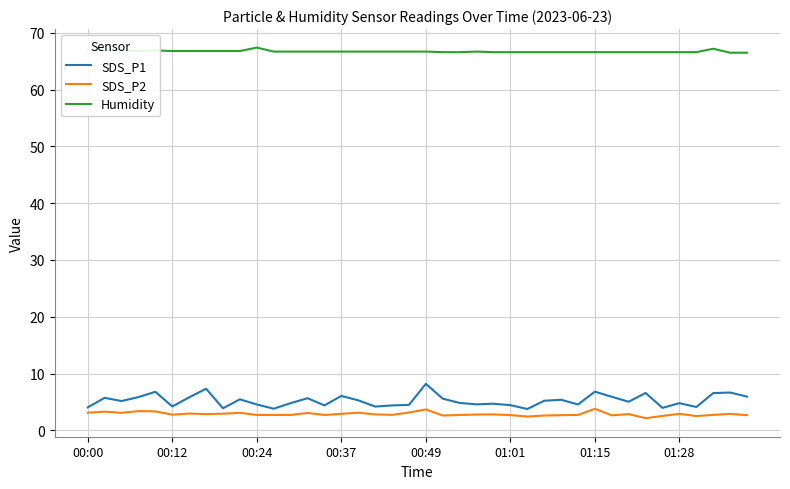

True or false: Humidity and SDS_P1 intersect in this chart.

False